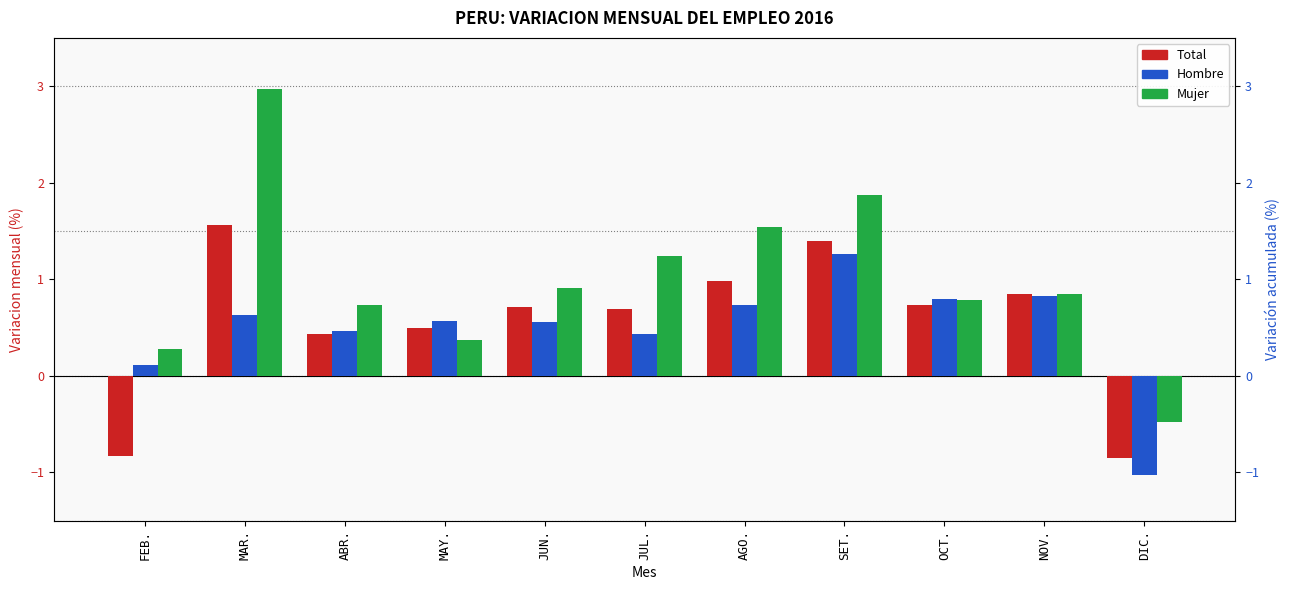

What is the sum of all Total values?

6.2